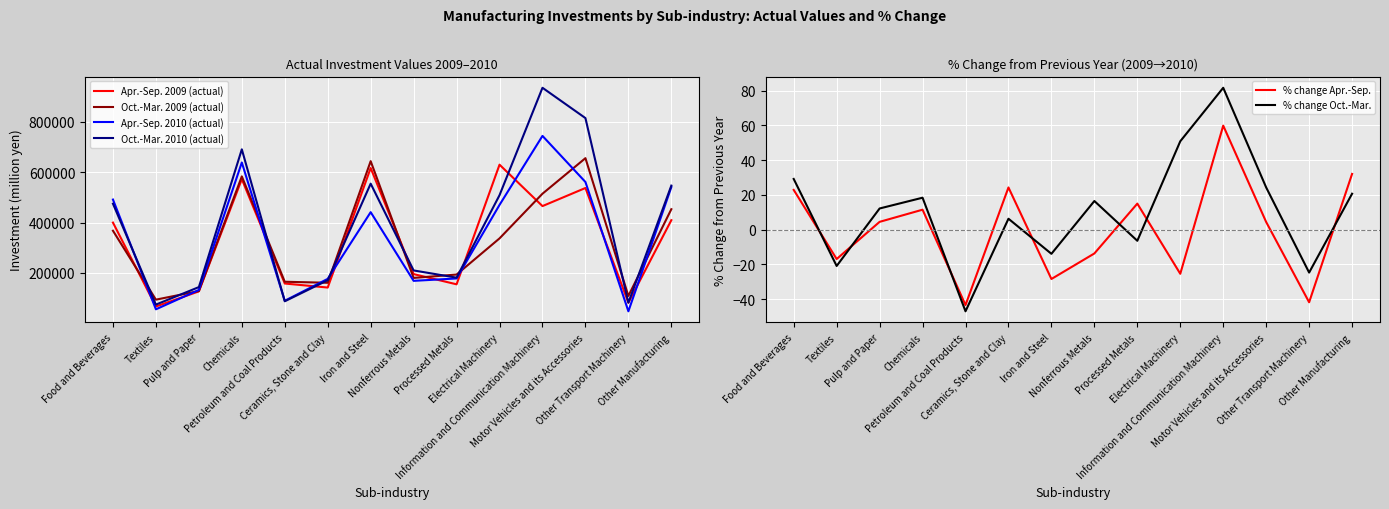

What is the spread (max minus min) of values at Electrical Machinery?

630206.4